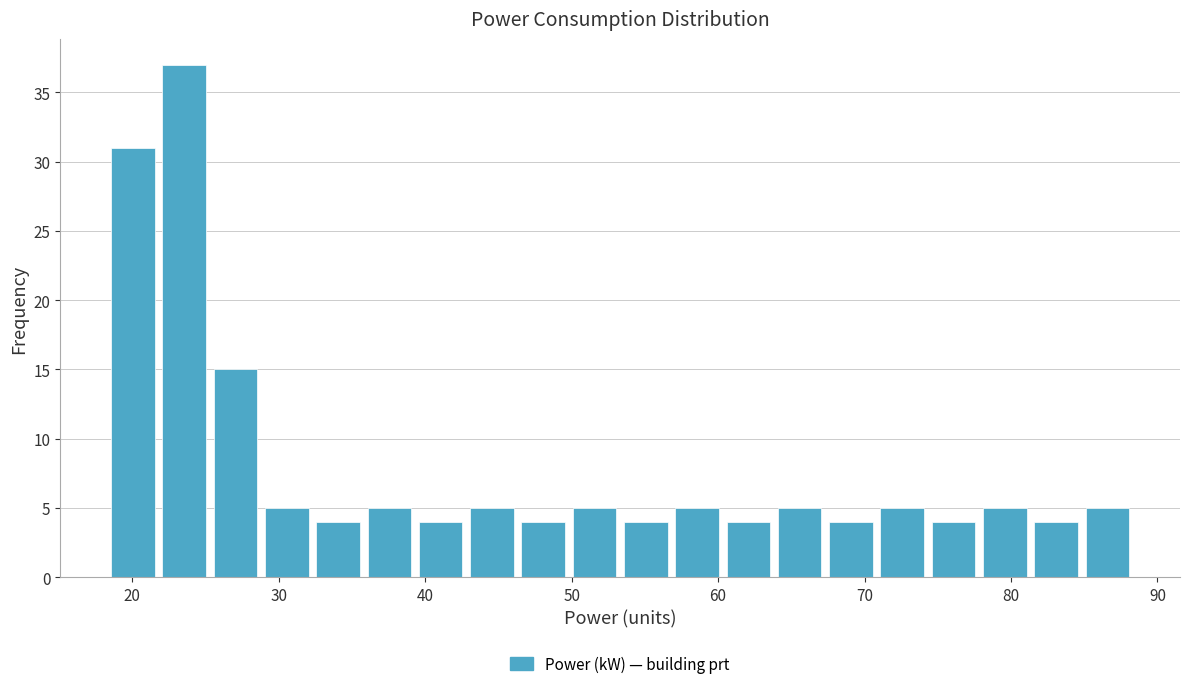

Around what value on the x-axis is the tallest bar? Give the approximate position of its centre, as read against the axis.

24